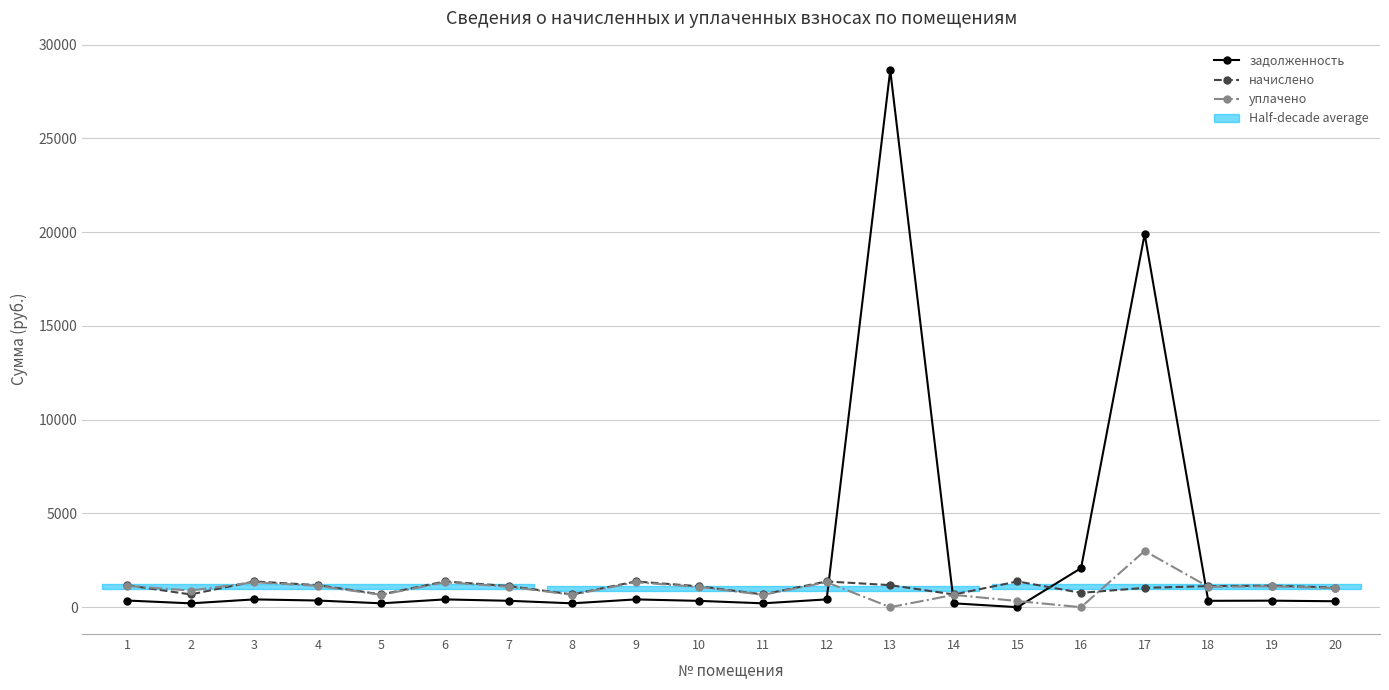

At which category is the sum across all series the highest?

13